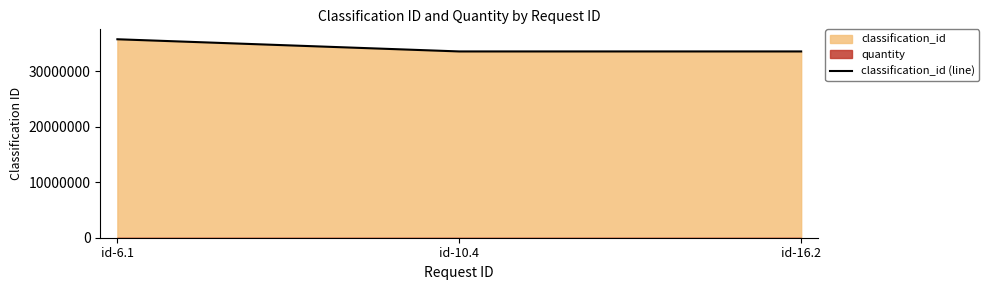

What is the label of the 2nd point from the right?

id-10.4